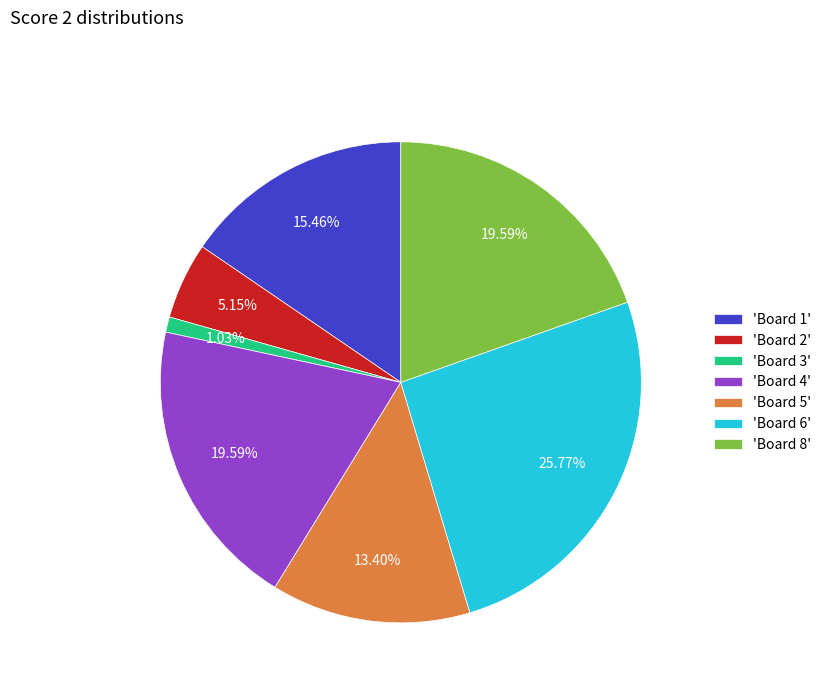

Do 'Board 8' and 'Board 4' together represent more than half of the pie?

No